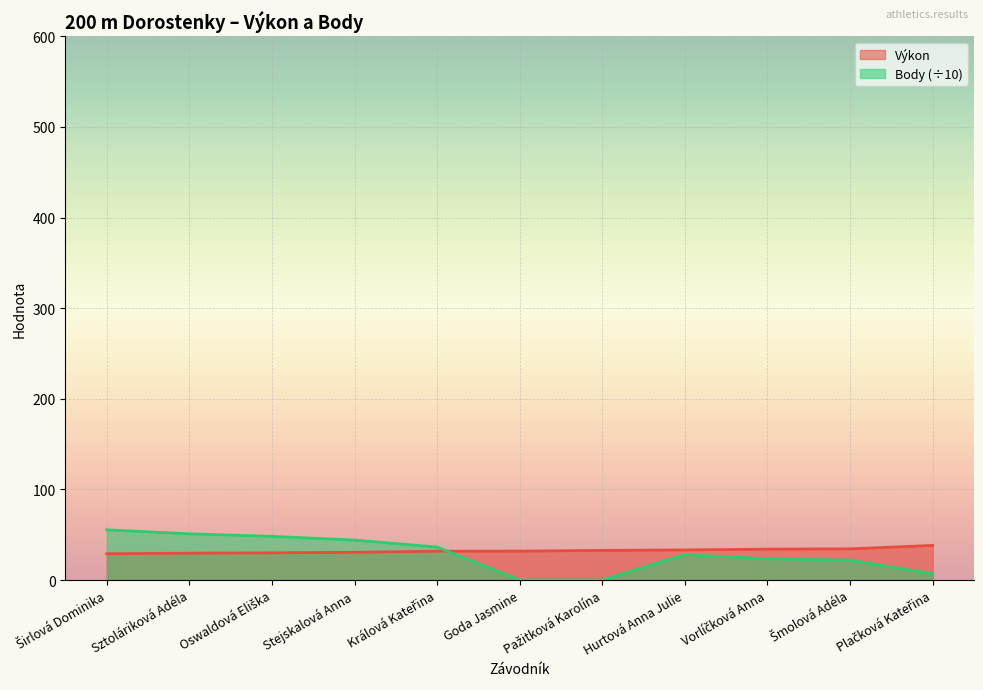

Between Goda Jasmine and Hurtová Anna Julie, which series saw the biggest shift?

Body (÷10)